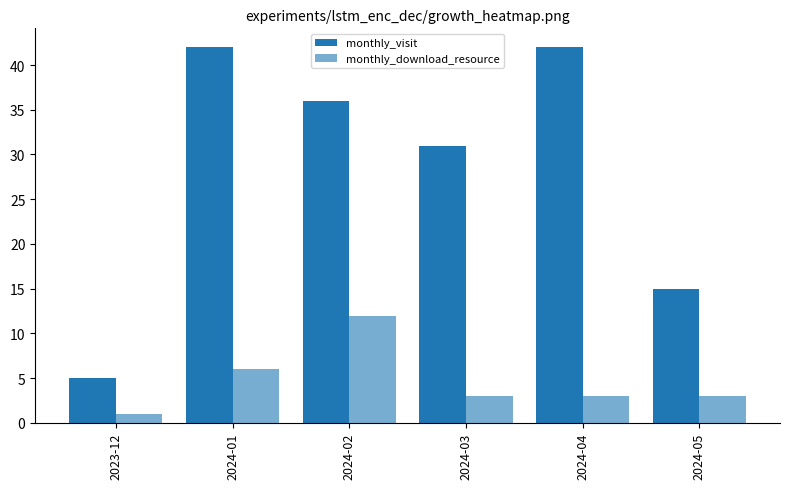

What is the sum of the monthly_visit values at 2023-12 and 2024-03?

36